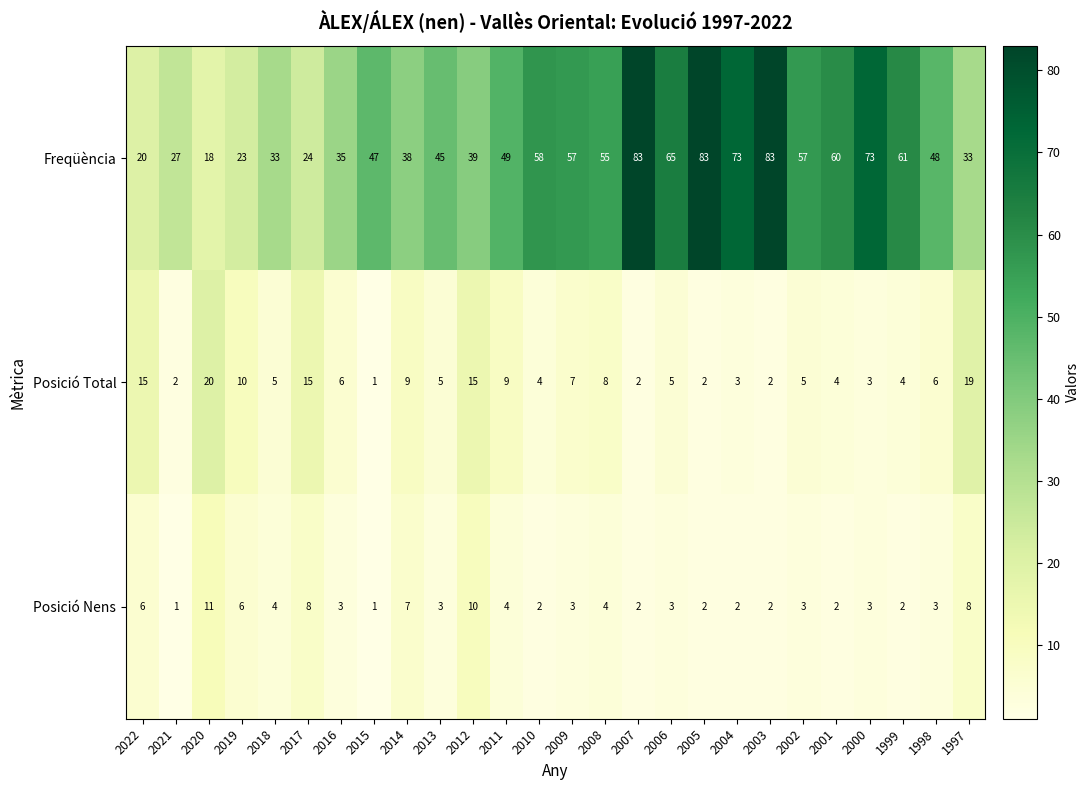

What is the difference between the highest and lowest values at 2019?

17